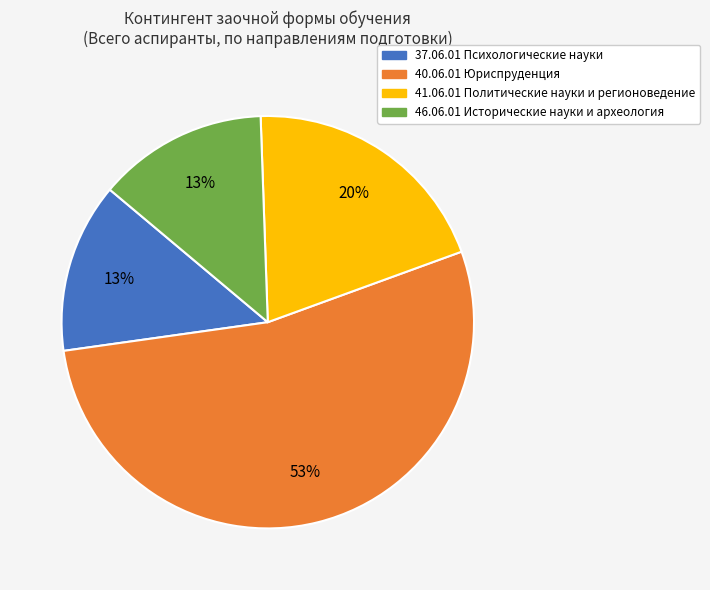

To the nearest percent, what portion does 46.06.01 Исторические науки и археология represent?

13%